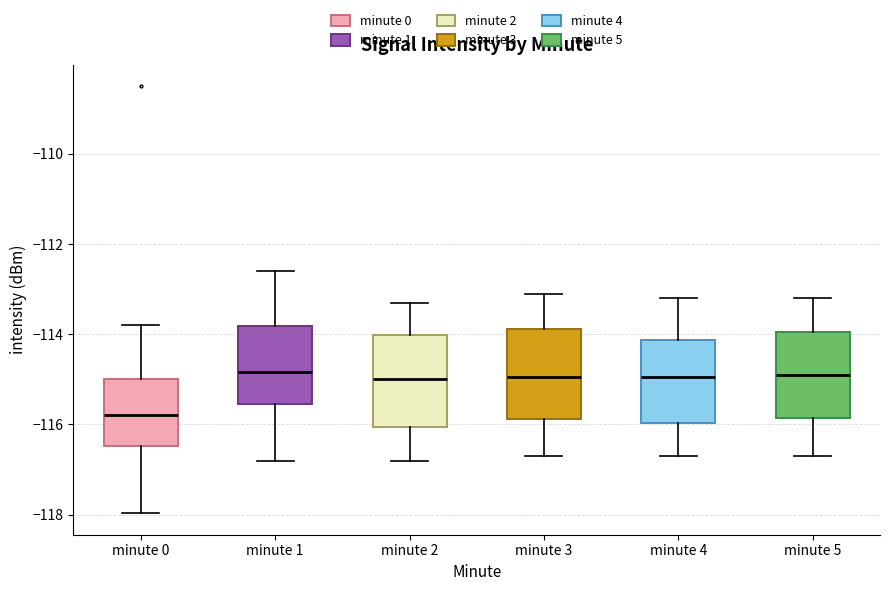

Where is the lower edge of the box for minute 2 on the y-axis? The values are not printed on the chart, so give them approximately, as read against the axis.

-116.0